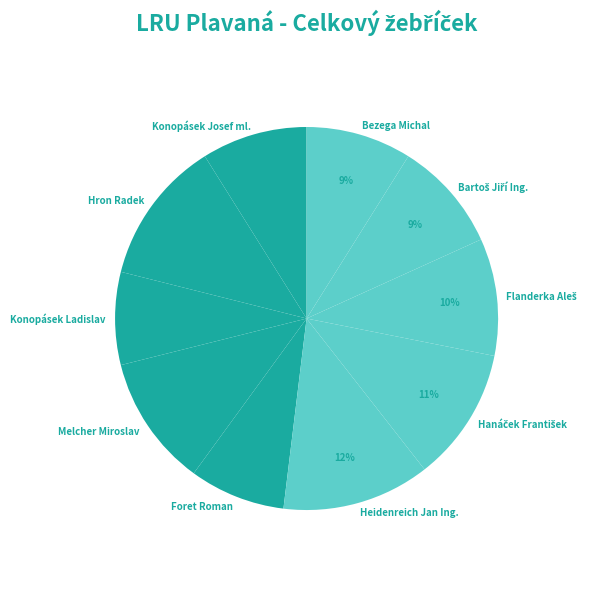

Count the number of slices in the pie.

10